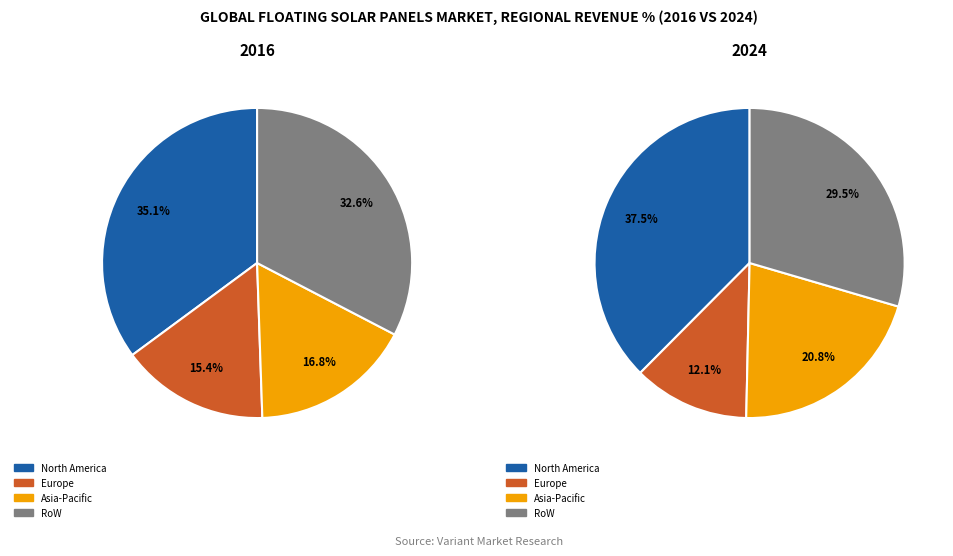

Is there any slice that represents more than half of the pie?

No